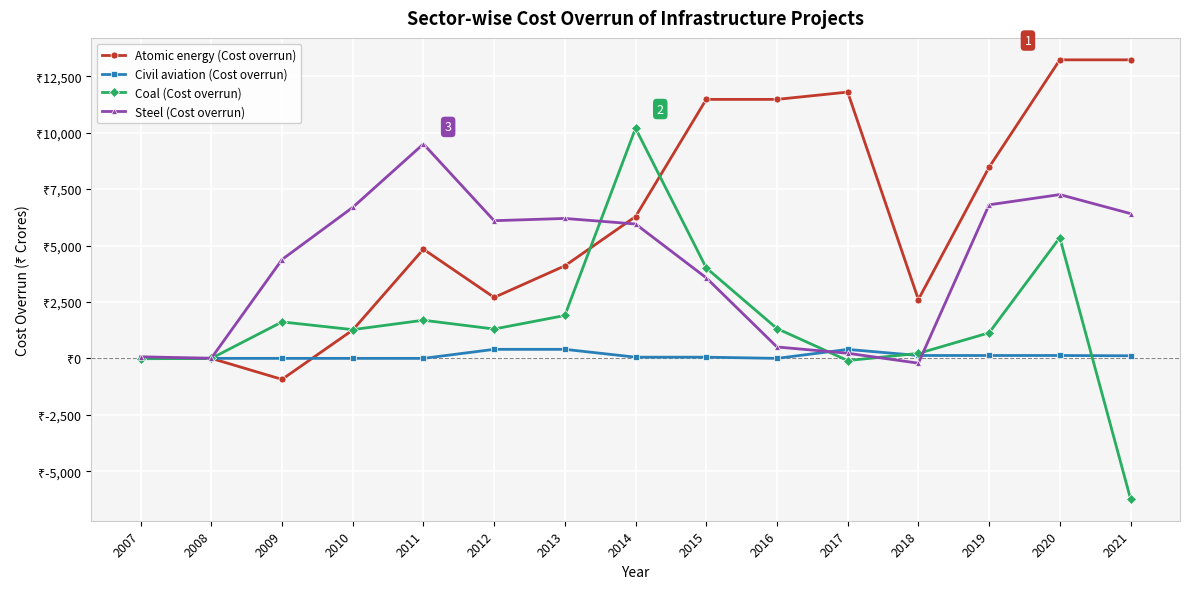

Does the chart have visible grid lines?

Yes